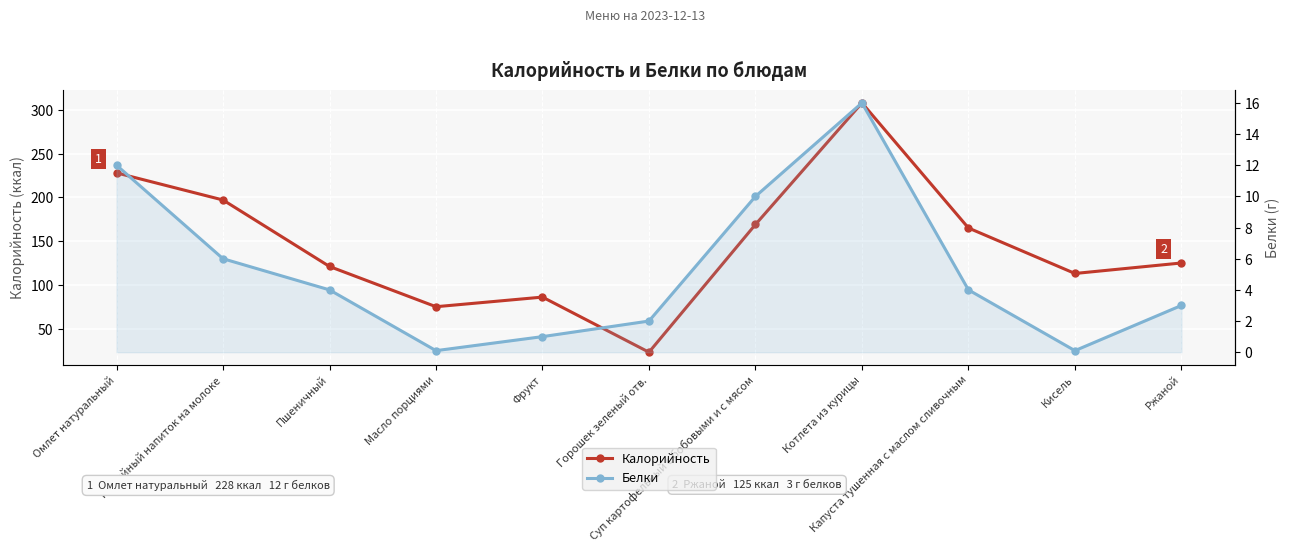

At which category is the sum across all series the highest?

Котлета из курицы